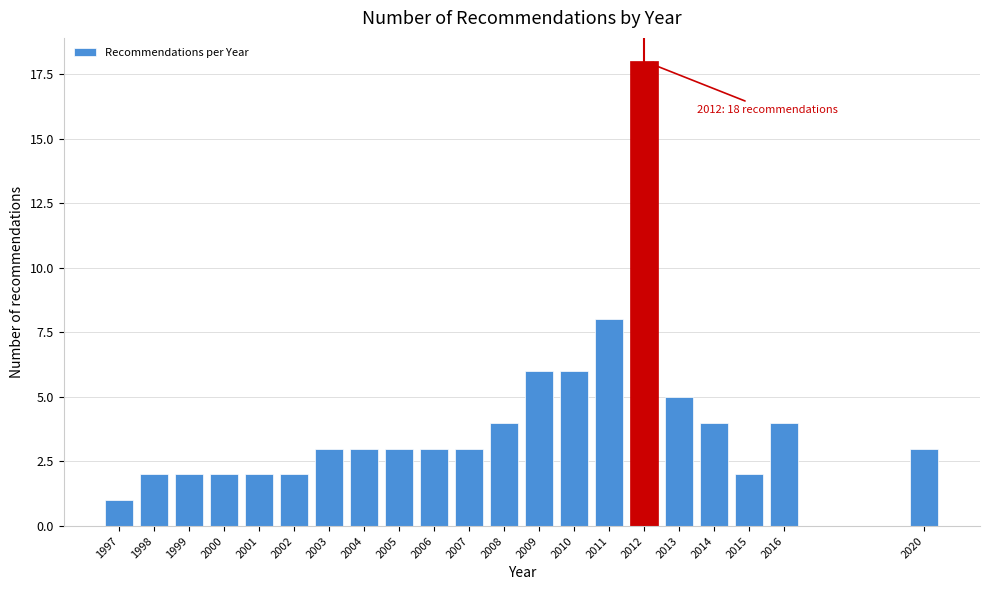

Reading left to right, transcribe all the data shown in this chart.

1	2	2	2	2	2	3	3	3	3	3	4	6	6	8	18	5	4	2	4	3